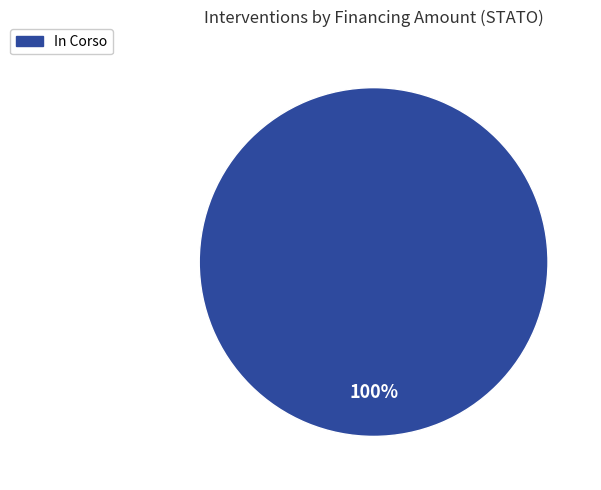

Is there a majority slice in this chart?

Yes